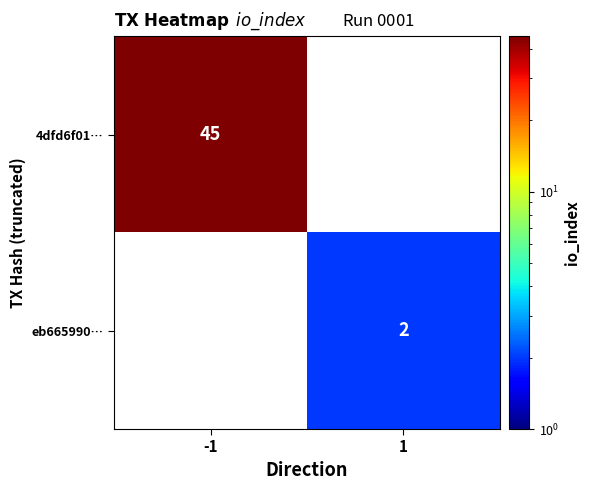

True or false: 4dfd6f01… has a value of 24 at -1.

False